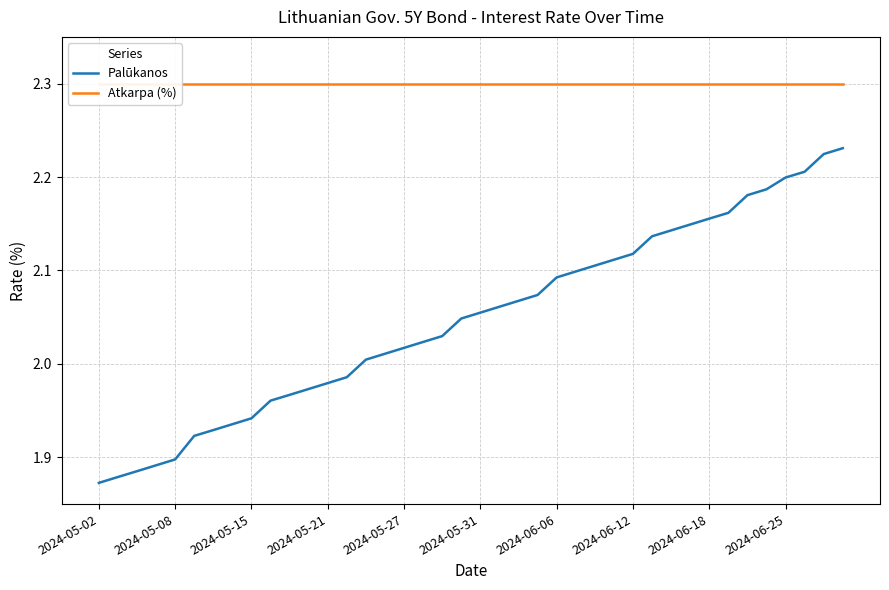

True or false: Atkarpa (%) and Palūkanos intersect in this chart.

False